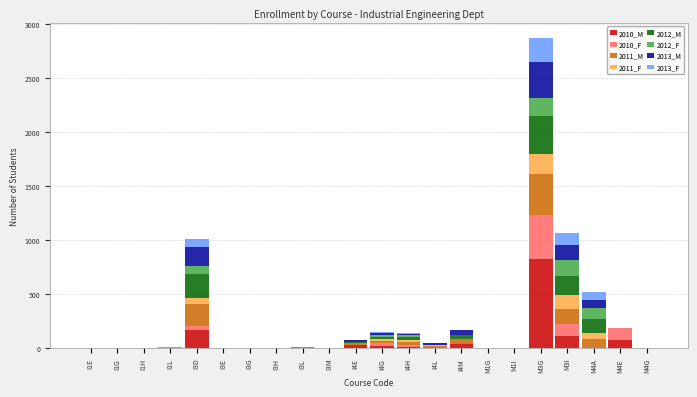

What is the maximum value for 2010_M?

828